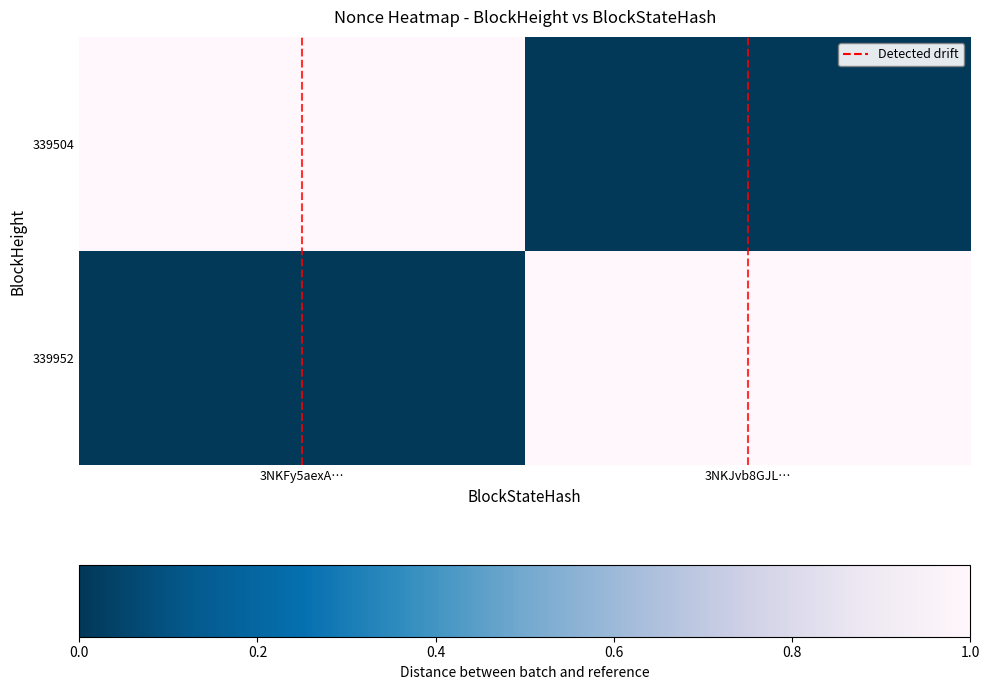

At which category is the sum across all series the highest?

3NKFy5aexA…